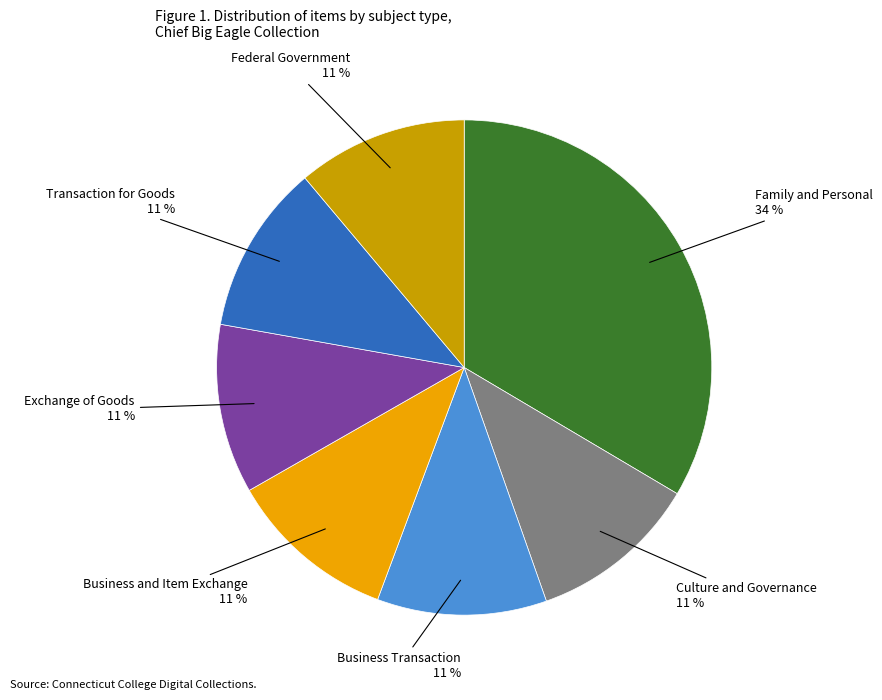

Is it true that Business Transaction is 18% of the pie?

False